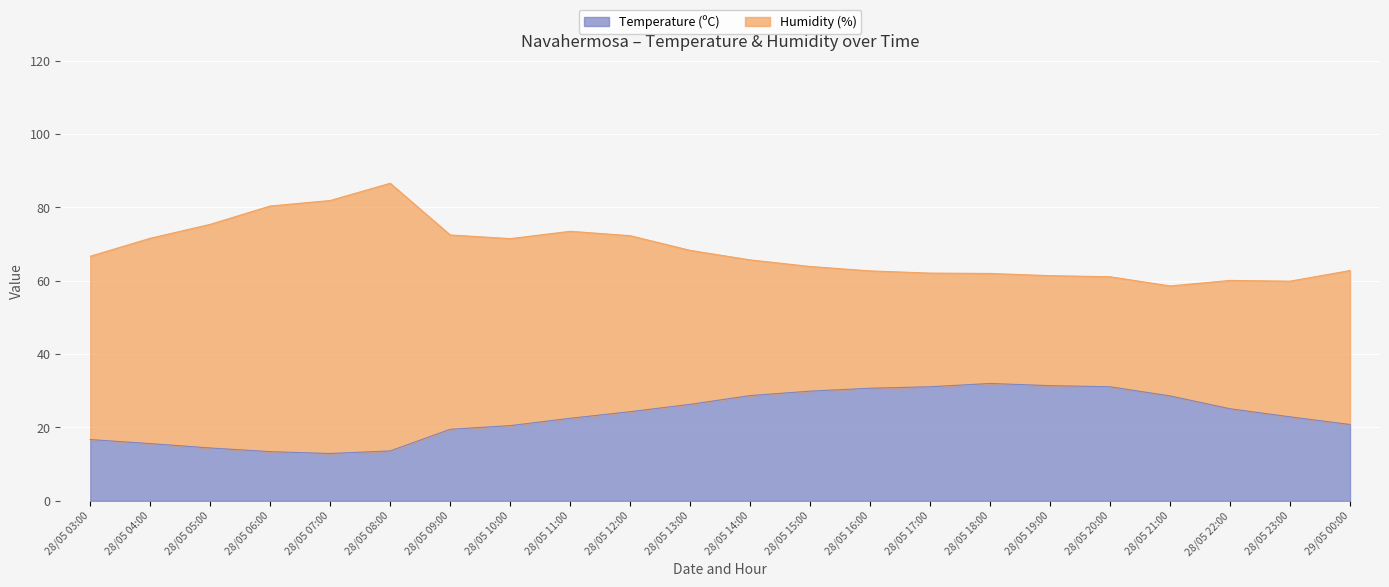

What is the minimum value for Temperature (ºC)?

12.9